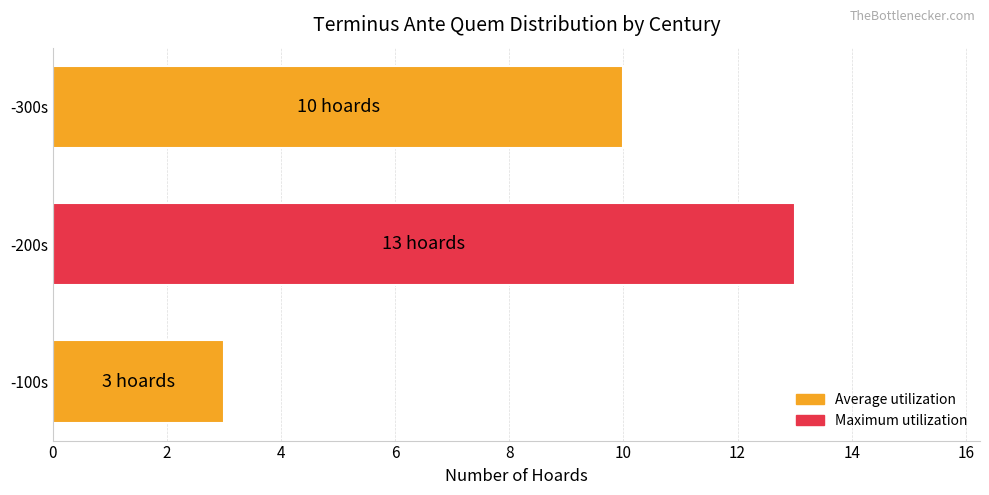

At which label is the value closest to 8?

-300s